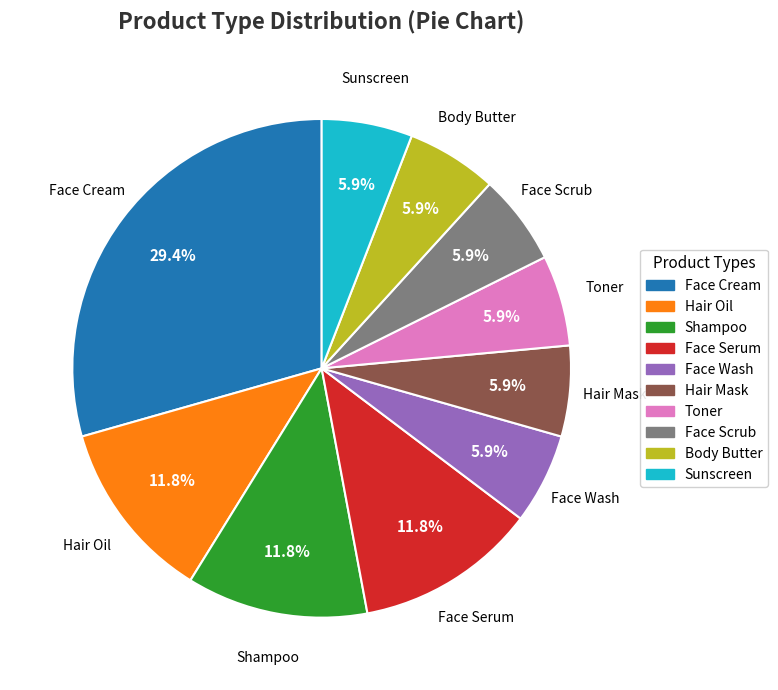

To the nearest percent, what is the combined percentage of Sunscreen and Face Wash?

12%